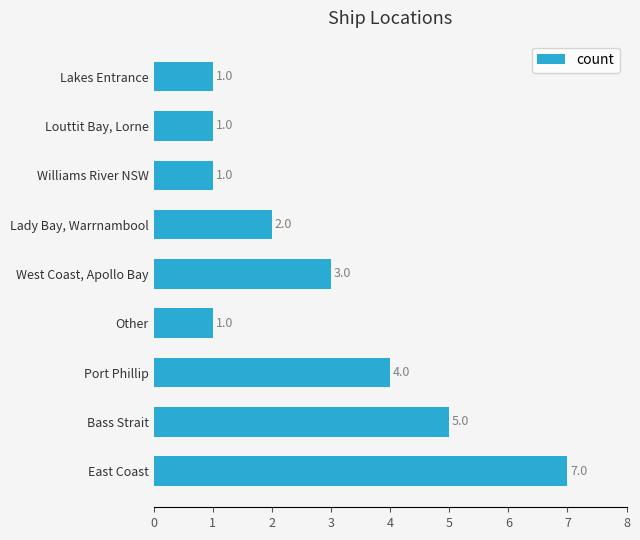

True or false: the data shows 0 at Louttit Bay, Lorne.

False